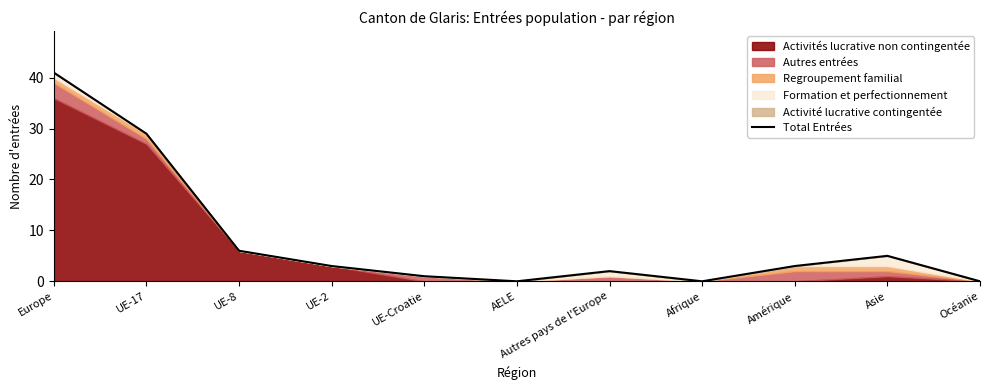

Is it true that the value at UE-Croatie is 1?

False